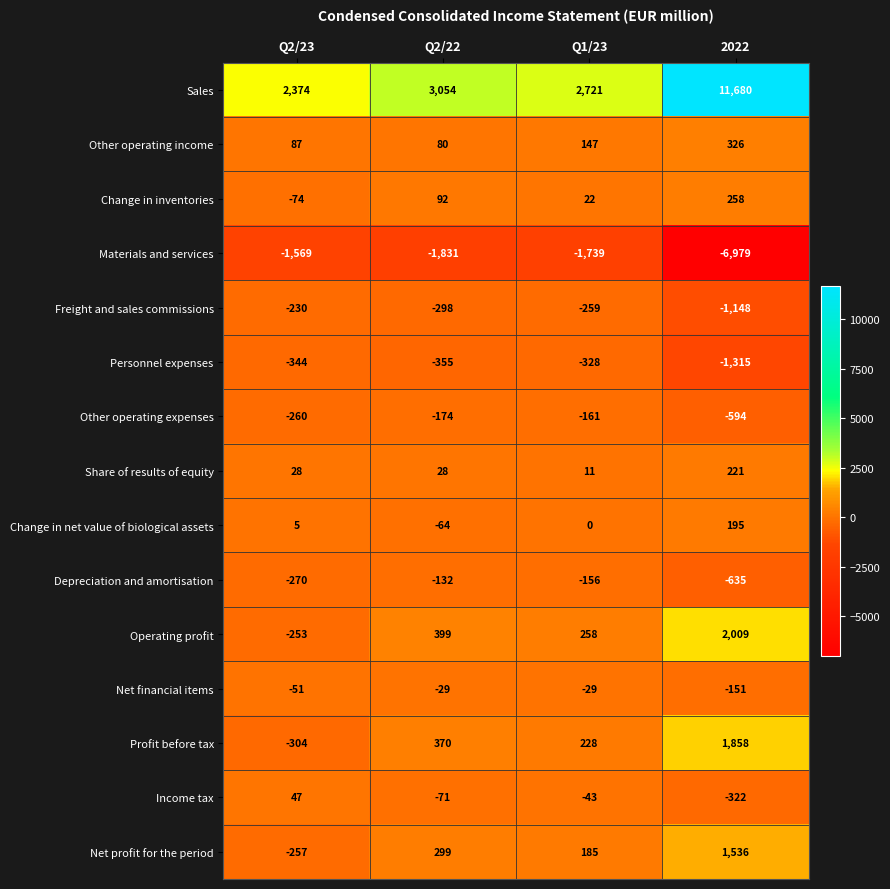

Which series has the largest total across all categories?

Sales